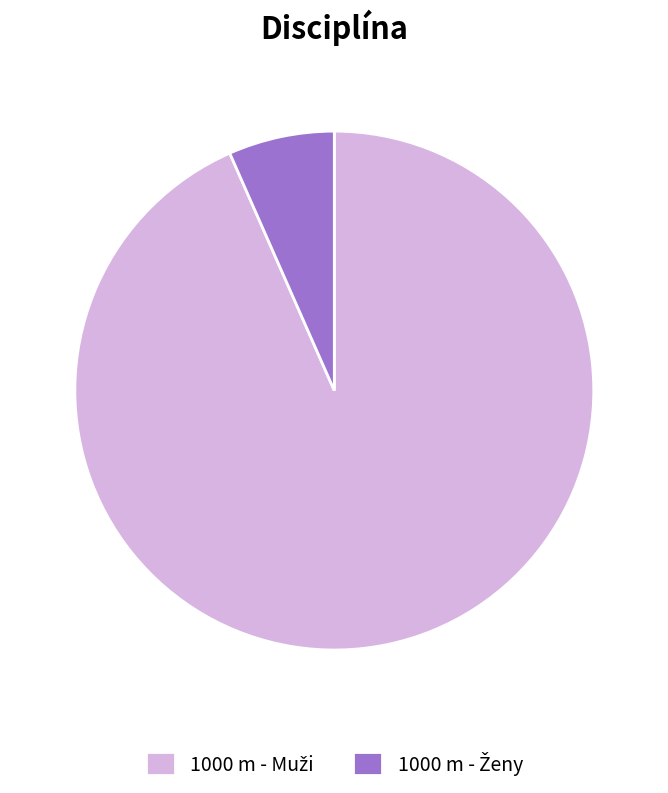

How many segments does this pie chart have?

2